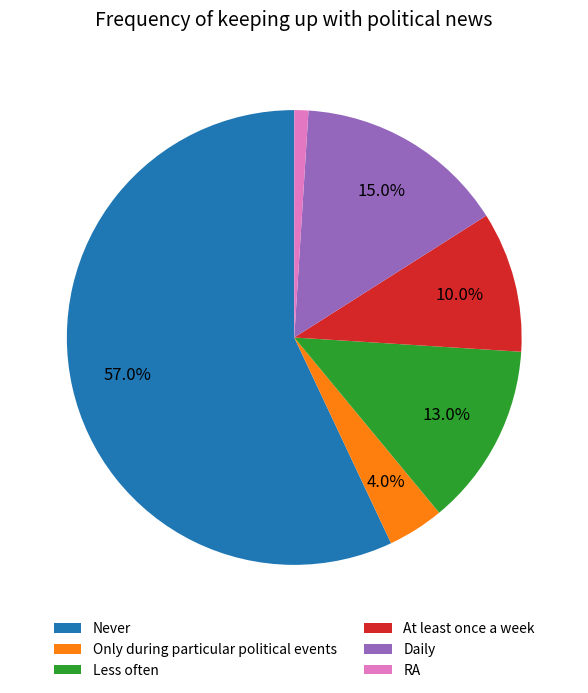

How many slices are in this pie chart?

6